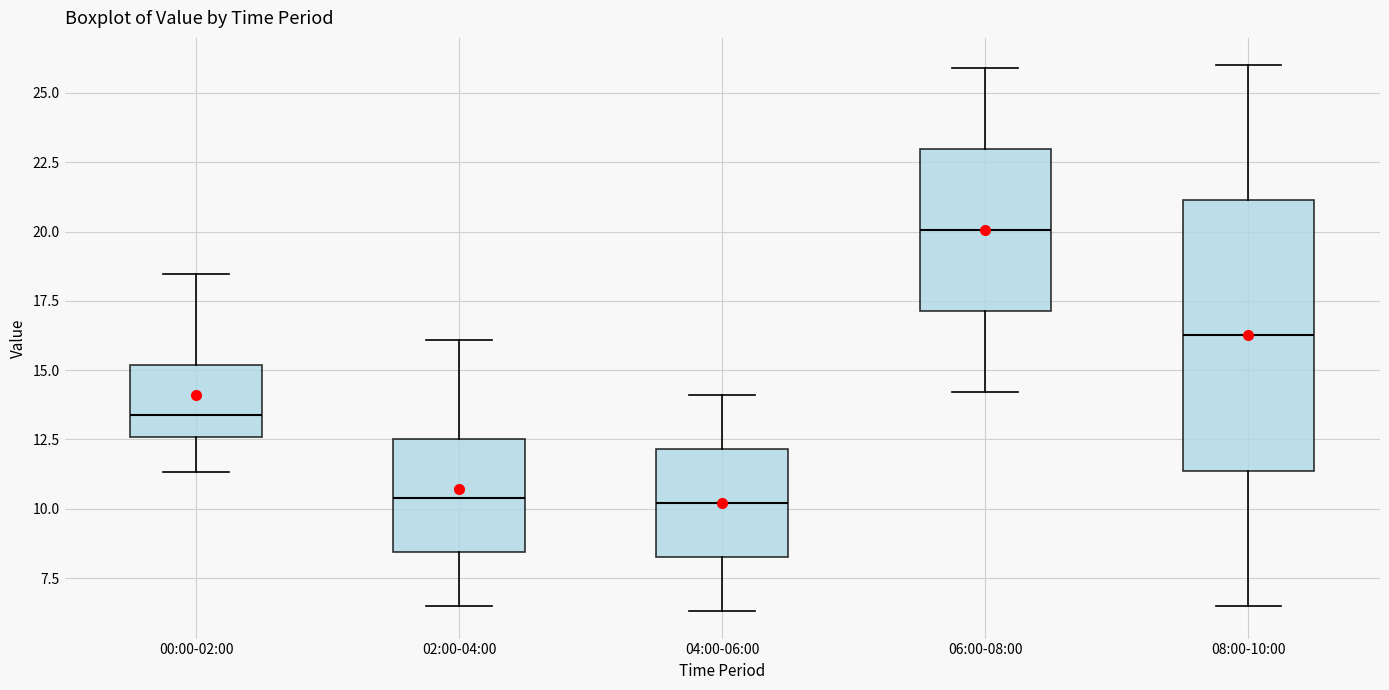

Reading left to right, read every box against the y-axis: the position of its median line, the range the box covers, and the ends of its whiskers. The values are not printed on the chart, so give them approximately, as read against the axis.

00:00-02:00: median 13.5, box 12.5 to 15.0, whiskers 11.5 to 18.5
02:00-04:00: median 10.5, box 8.5 to 12.5, whiskers 6.5 to 16.0
04:00-06:00: median 10.0, box 8.5 to 12.0, whiskers 6.5 to 14.0
06:00-08:00: median 20.0, box 17.0 to 23.0, whiskers 14.0 to 26.0
08:00-10:00: median 16.5, box 11.5 to 21.0, whiskers 6.5 to 26.0